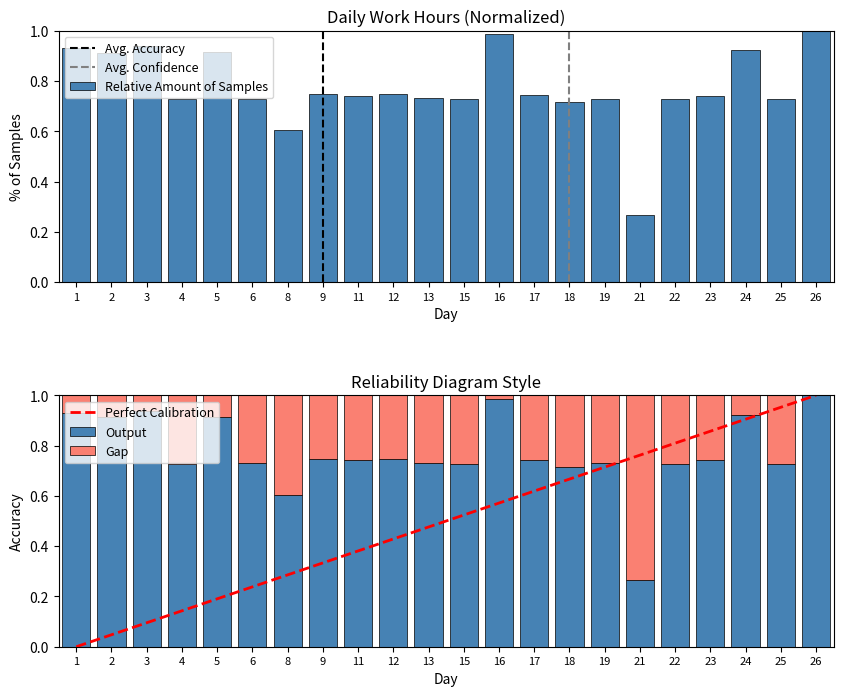

Reading left to right, extract all data points from this chart.

1=0.9	2=0.9	3=0.9	4=0.7	5=0.9	6=0.7	8=0.6	9=0.7	11=0.7	12=0.7	13=0.7	15=0.7	16=1.0	17=0.7	18=0.7	19=0.7	21=0.3	22=0.7	23=0.7	24=0.9	25=0.7	26=1.0